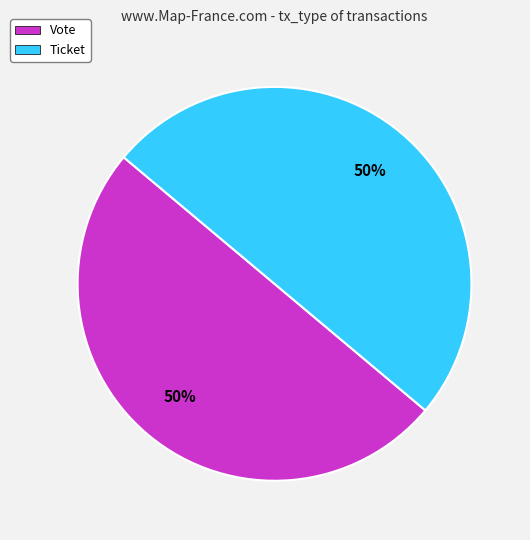

What percentage is the Vote slice, to the nearest percent?

50%